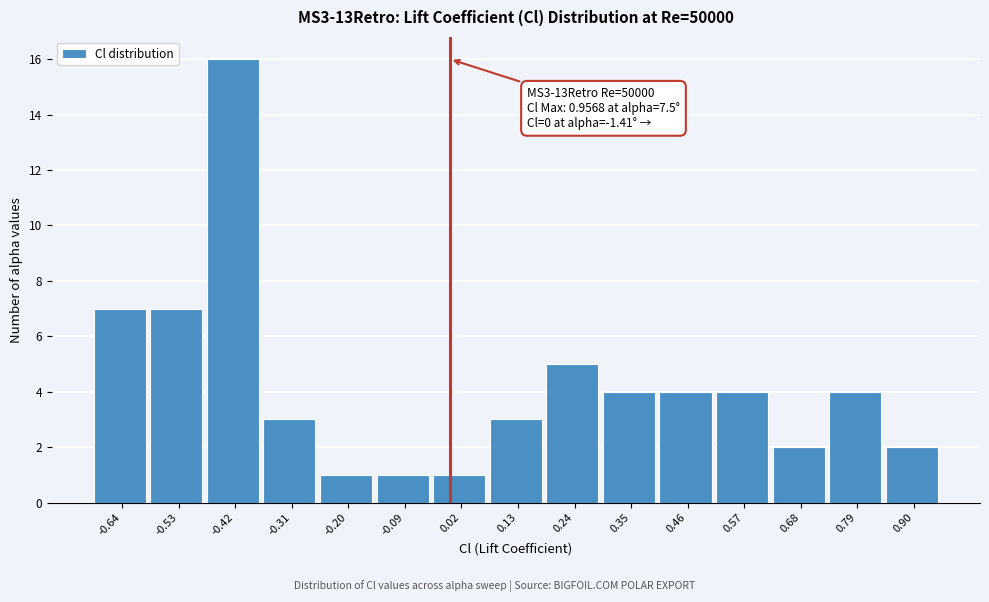

Which range on the x-axis has the tallest bar?

-0.48 to -0.36